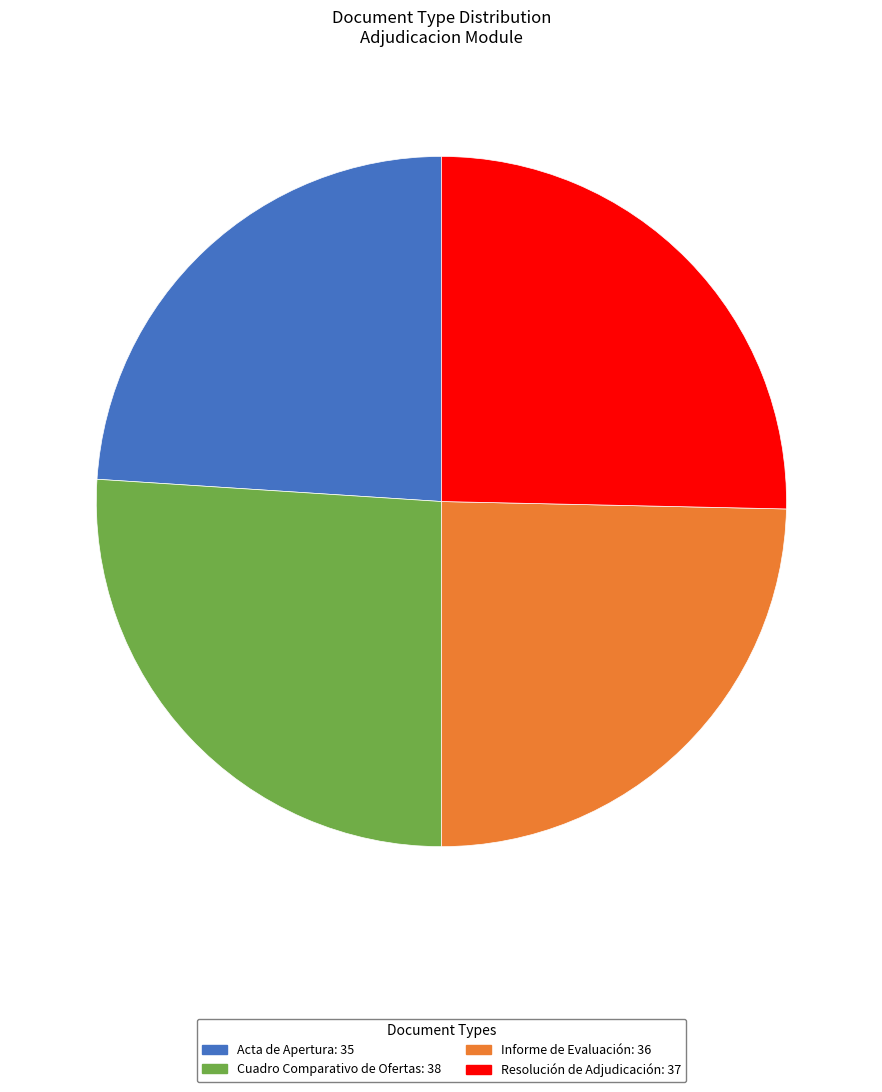

Approximately how many times larger is the value at Resolución de Adjudicación compared to Informe de Evaluación?

1.0